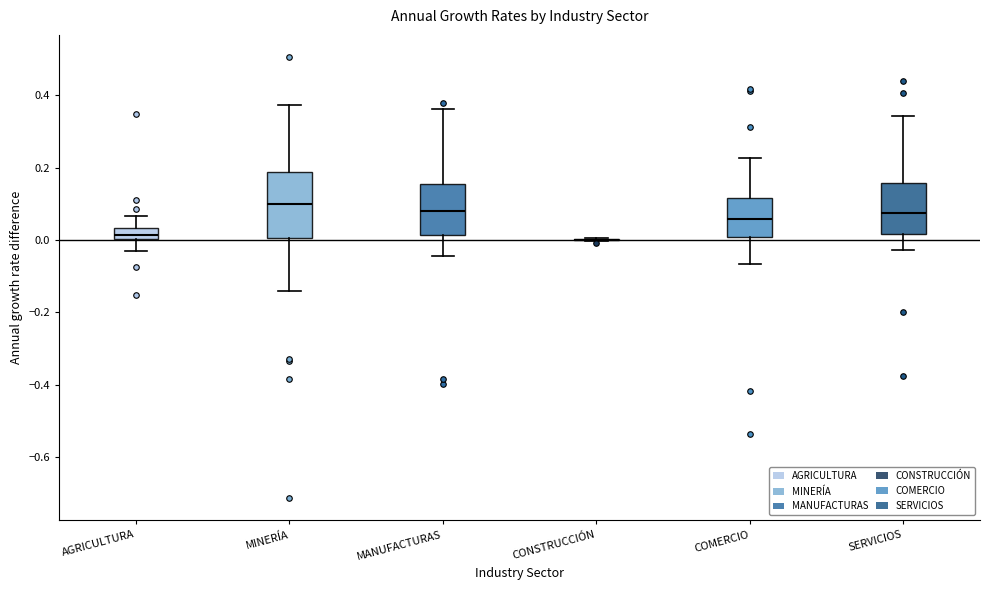

Reading left to right, read every box against the y-axis: the position of its median line, the range the box covers, and the ends of its whiskers. The values are not printed on the chart, so give them approximately, as read against the axis.

AGRICULTURA: median 0.02, box 0.00 to 0.04, whiskers -0.04 to 0.06
MINERÍA: median 0.10, box 0.00 to 0.18, whiskers -0.14 to 0.38
MANUFACTURAS: median 0.08, box 0.02 to 0.16, whiskers -0.04 to 0.36
CONSTRUCCIÓN: box collapsed to a line at 0.00, whiskers 0.00 to 0.00
COMERCIO: median 0.06, box 0.00 to 0.12, whiskers -0.06 to 0.22
SERVICIOS: median 0.08, box 0.02 to 0.16, whiskers -0.02 to 0.34